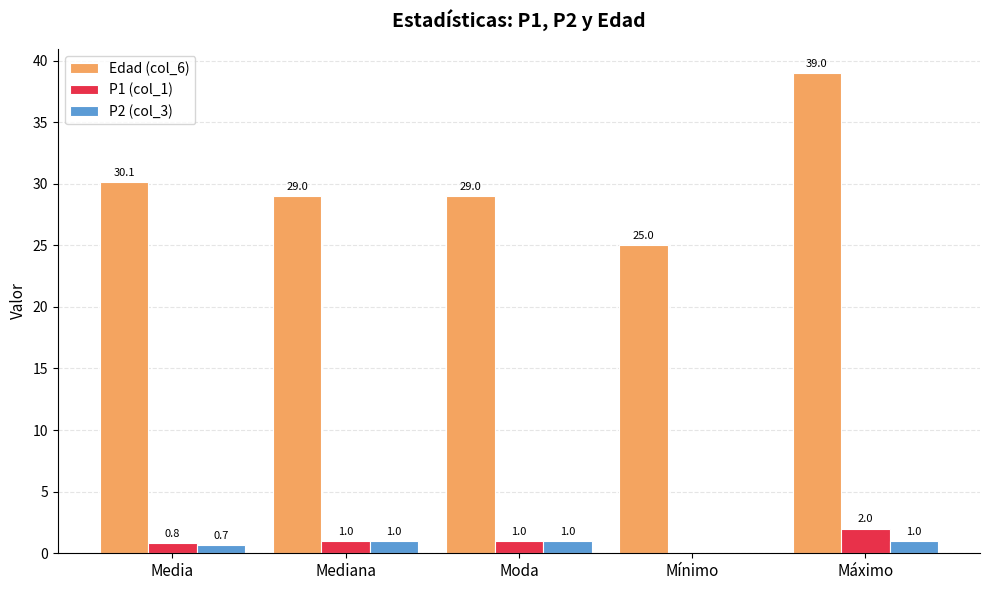

How many series are shown in this chart?

3